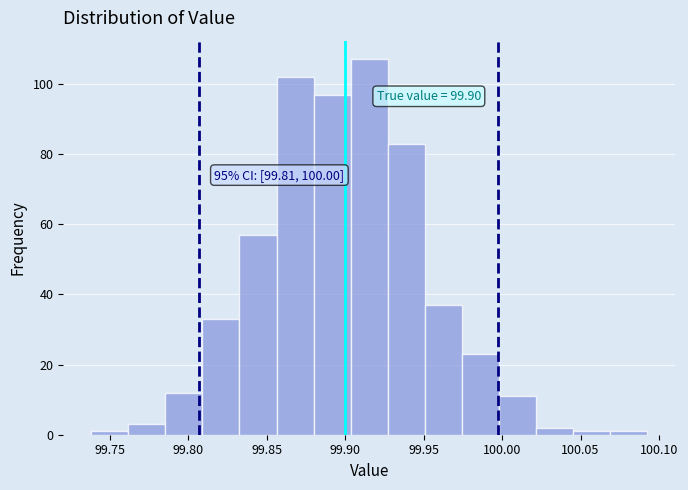

Over which range of the x-axis is the bar tallest?

99.905 to 99.925